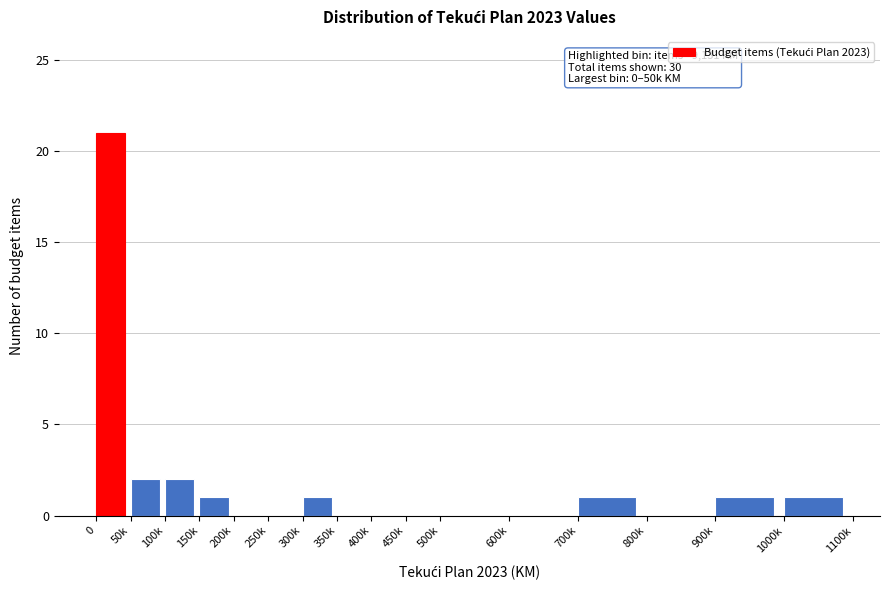

Reading right to left, list all the values displayed in this chart.

1000k=1	900k=1	800k=0	700k=1	600k=0	500k=0	450k=0	400k=0	350k=0	300k=1	250k=0	200k=0	150k=1	100k=2	50k=2	0=21